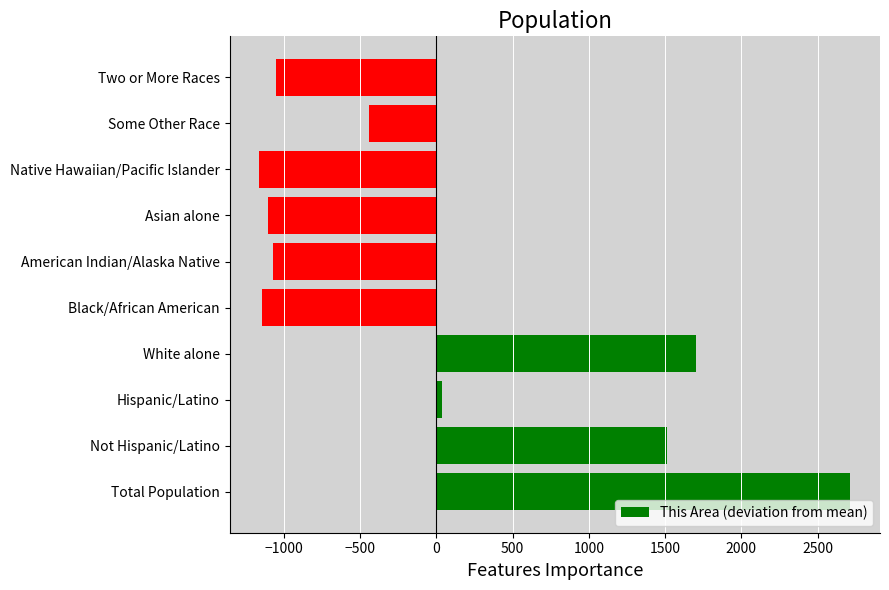

What is the maximum value shown in the chart?

2715.3